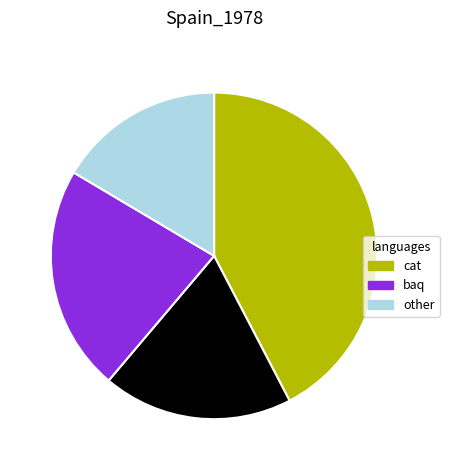

Does any single category account for the majority?

No